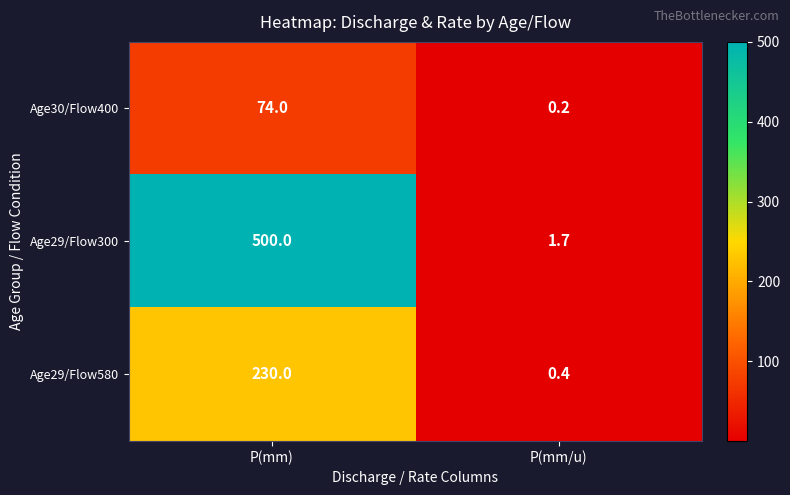

Reading left to right, transcribe all the data shown in this chart.

Age30/Flow400: 74.0	0.2
Age29/Flow300: 500.0	1.7
Age29/Flow580: 230.0	0.4